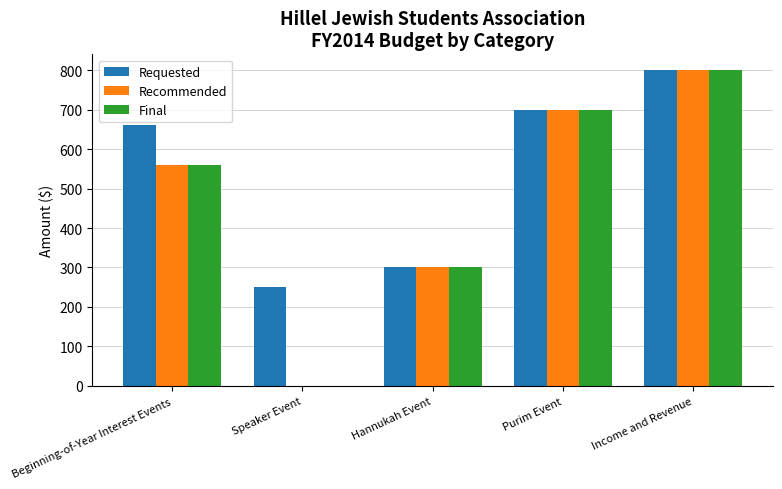

Between Beginning-of-Year Interest Events and Hannukah Event, which series saw the biggest shift?

Requested